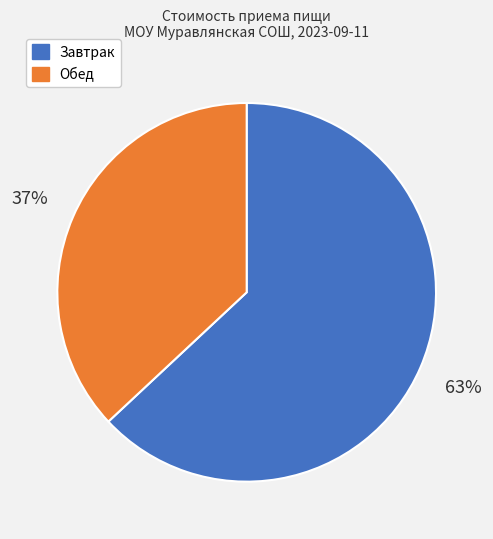

Does any single category account for the majority?

Yes